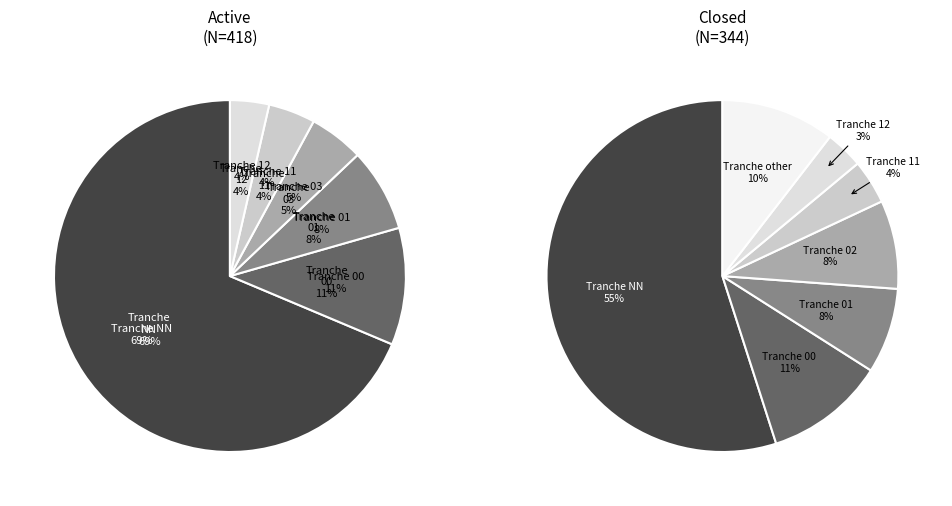

Combined, do 11 and NN account for over 50%?

Yes